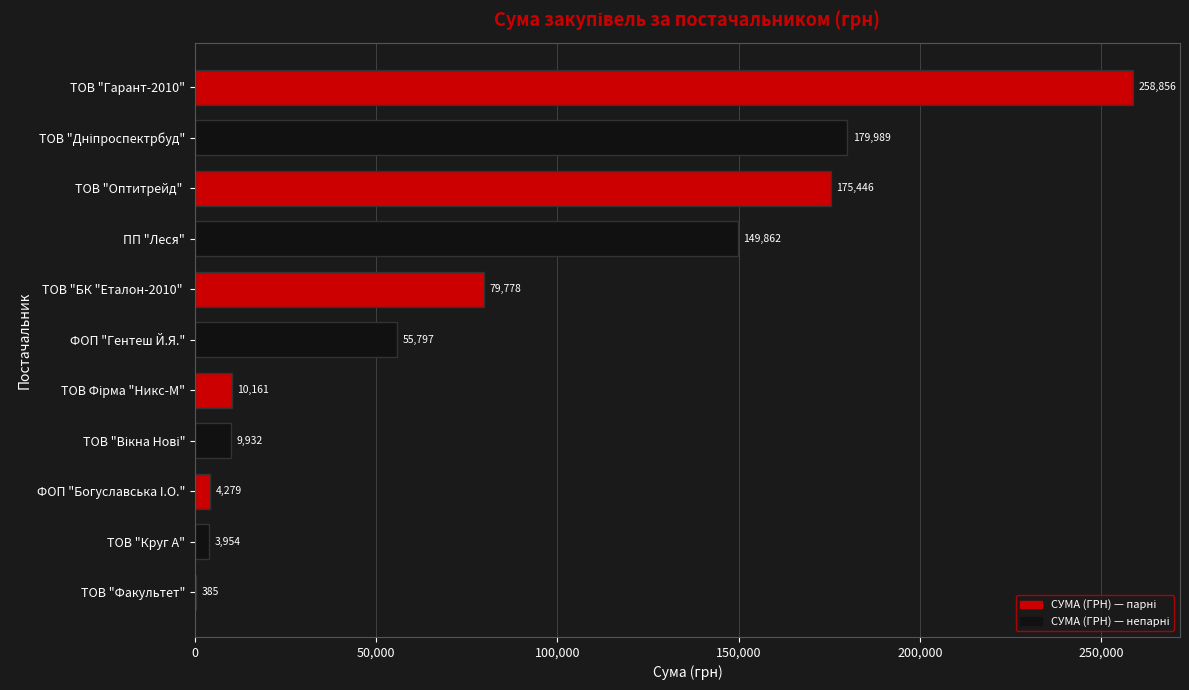

What is the average value?

84403.7